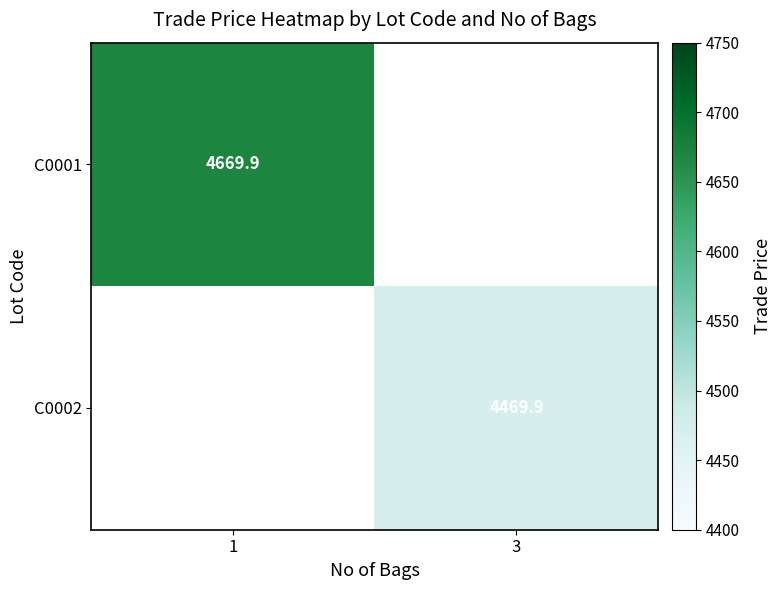

Is the value of C0001 at 1 greater than the value of C0002 at 3?

Yes